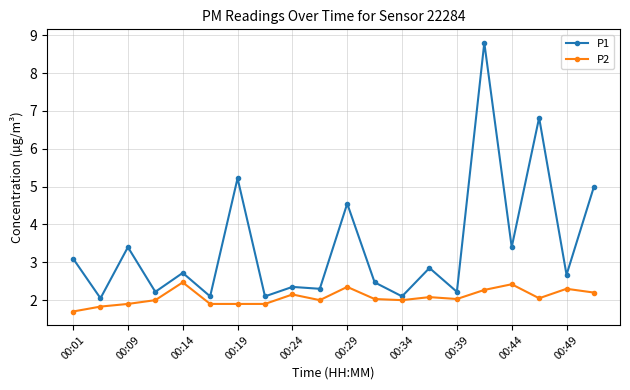

Rank the series by their average value, from lowest to highest.

P2, P1